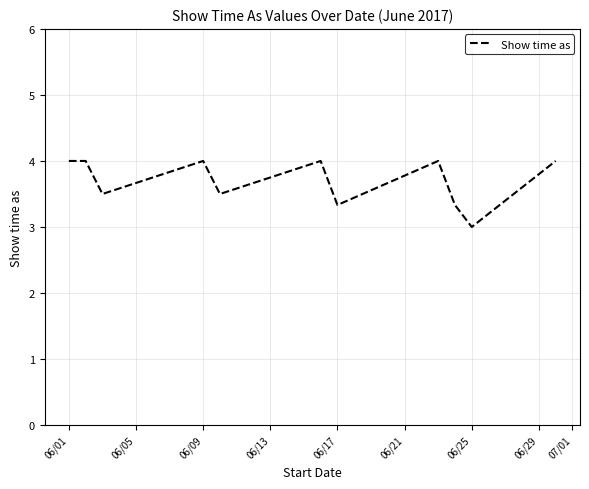

What is the difference between the maximum and minimum values?

1.0